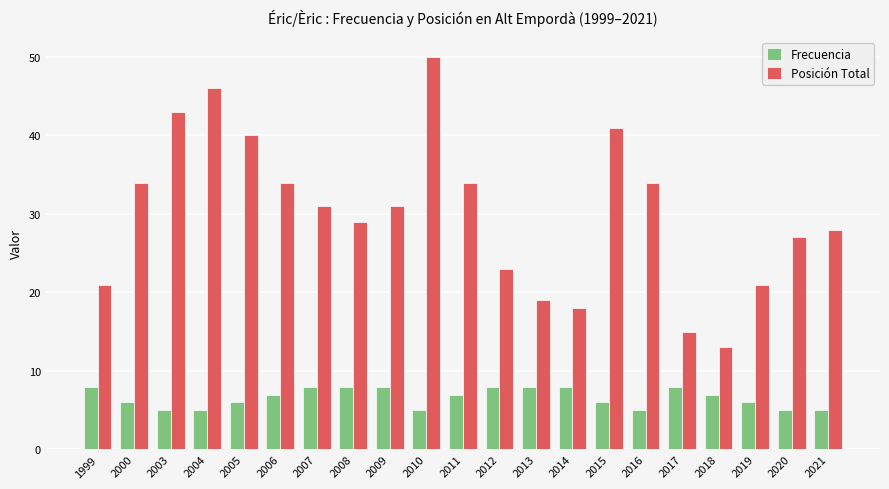

What is the sum of the Frecuencia values at 2011 and 2016?

12